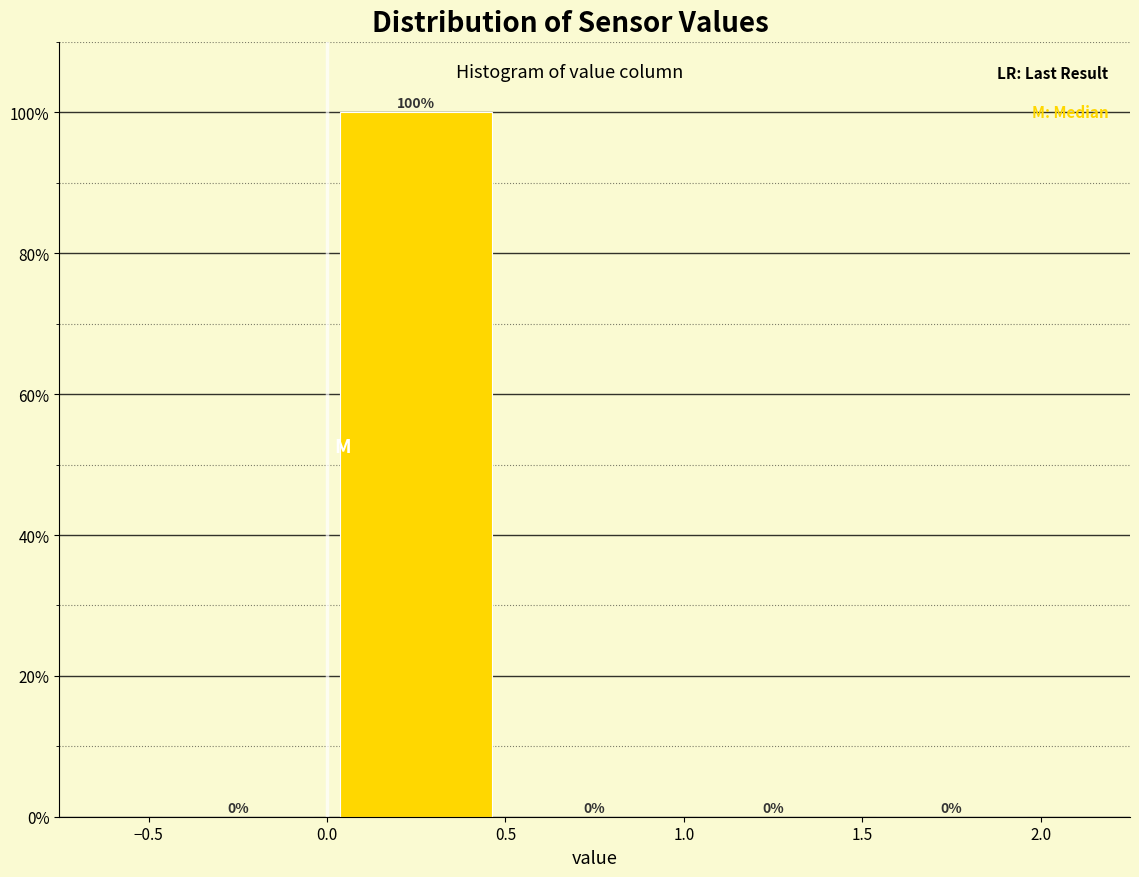

Reading left to right, list every bar in this chart as the range it spans on the x-axis followed by its height.

-0.5 to 0.0: 0
0.0 to 0.5: 100
0.5 to 1.0: 0
1.0 to 1.5: 0
1.5 to 2.0: 0